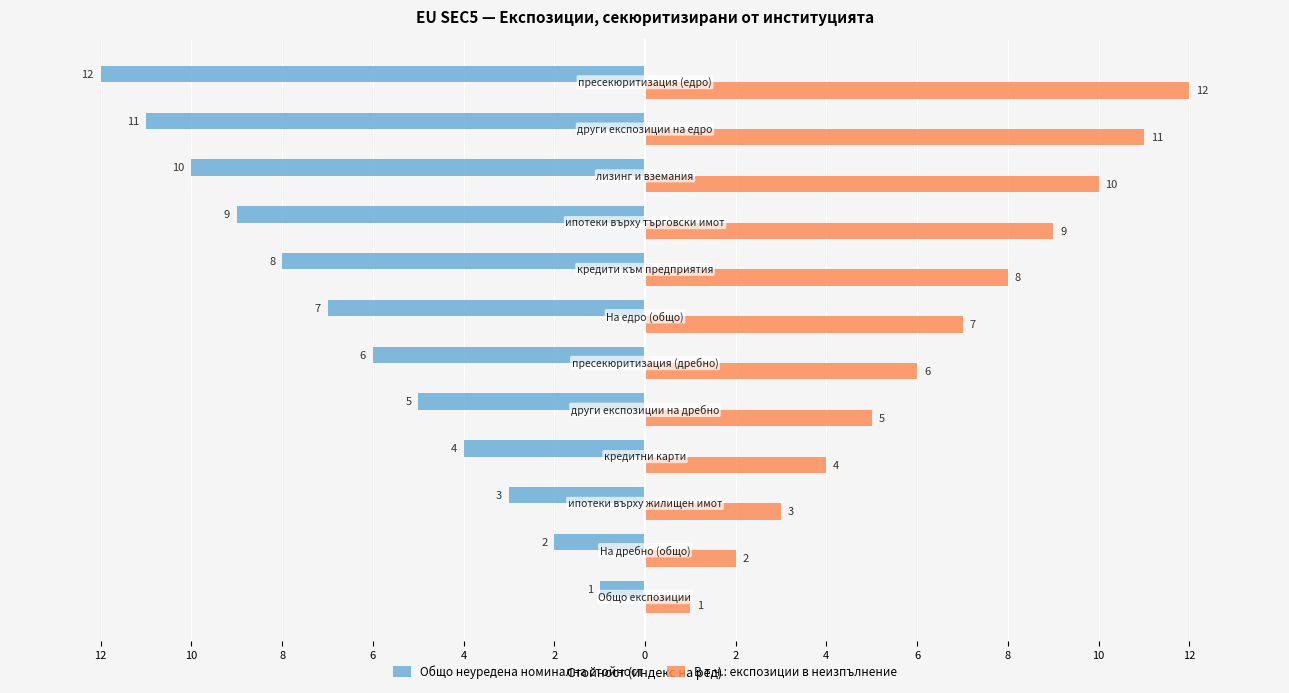

What are all the series names shown in the legend?

Общо неуредена номинална стойност, В т.ч.: експозиции в неизпълнение